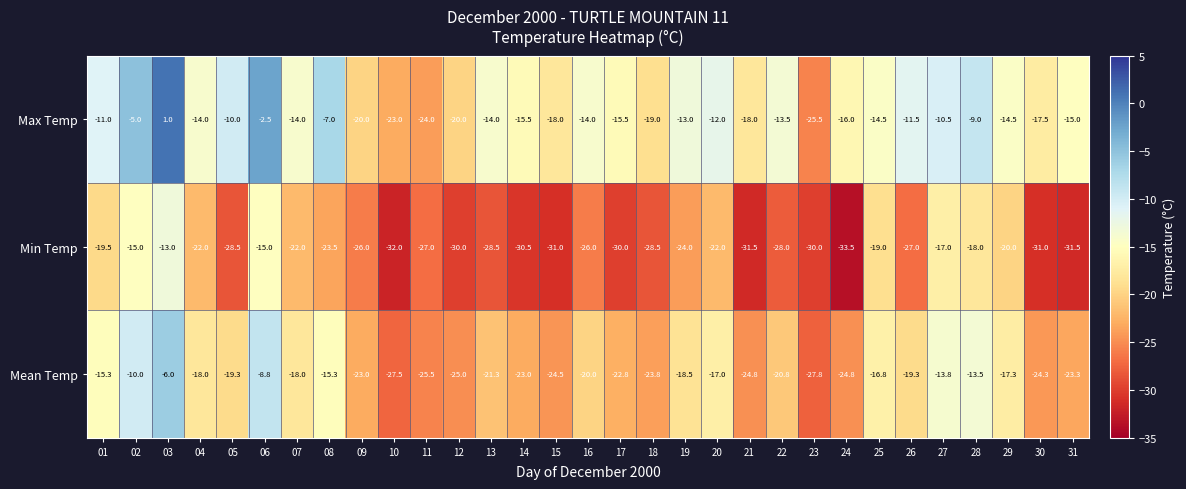

What value does the Min Temp series have at 29?

-20.0